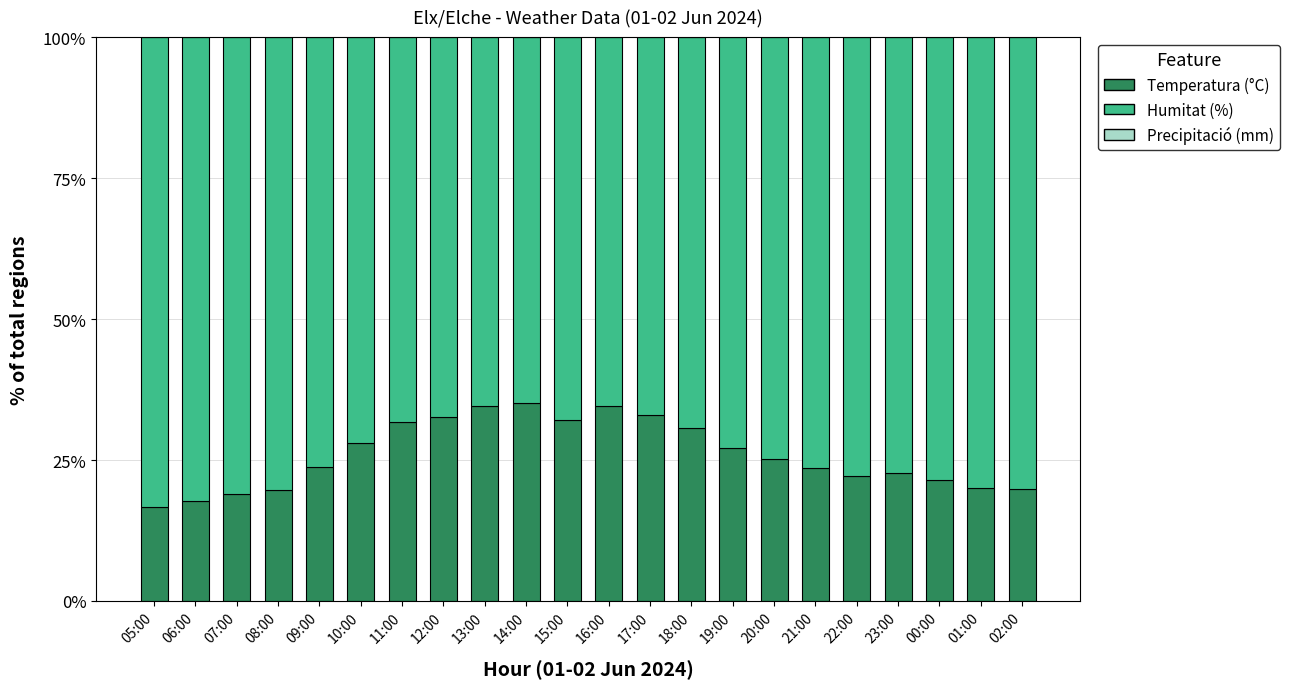

How many categories are shown in the chart?

22